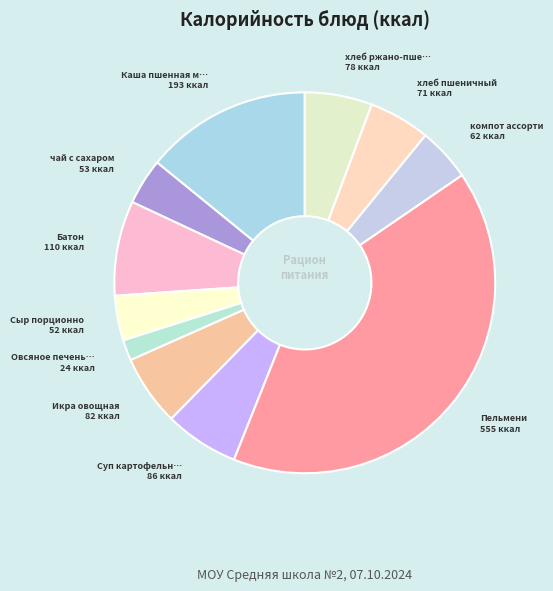

To the nearest percent, what is the average slice percentage?

9%